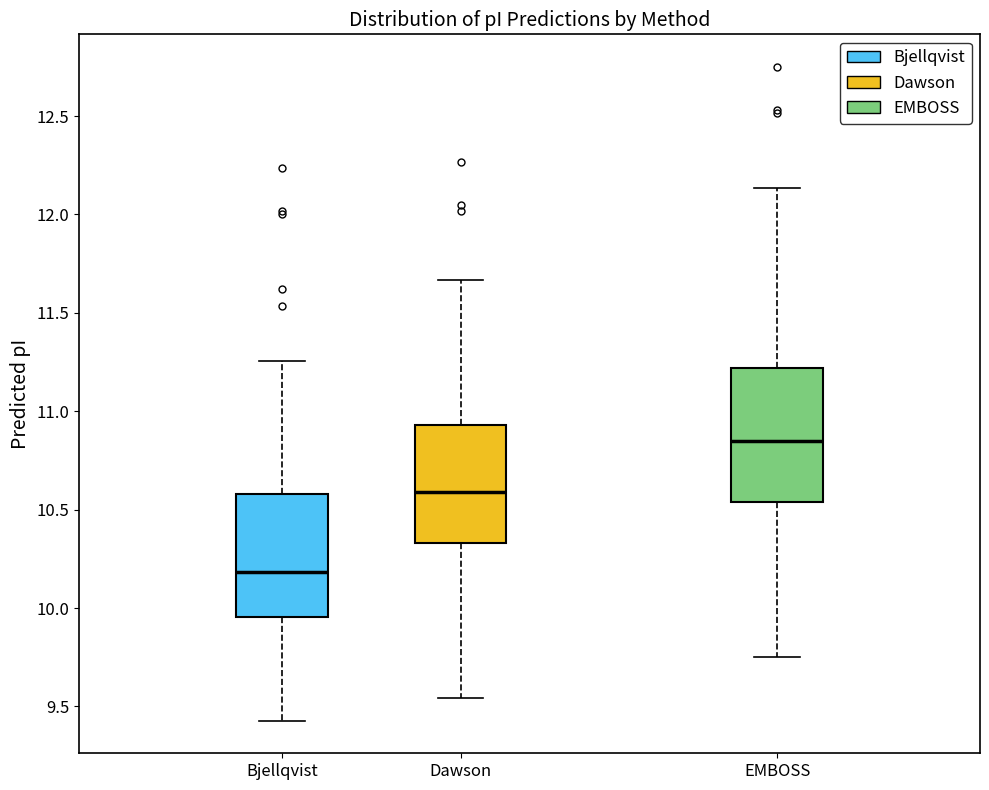

Which box has the highest median line?

EMBOSS